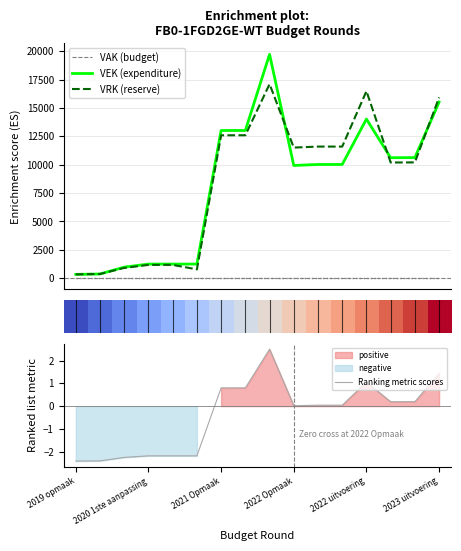

True or false: Ranking metric scores has a value of 2.0 at 2023 uitvoering.

False